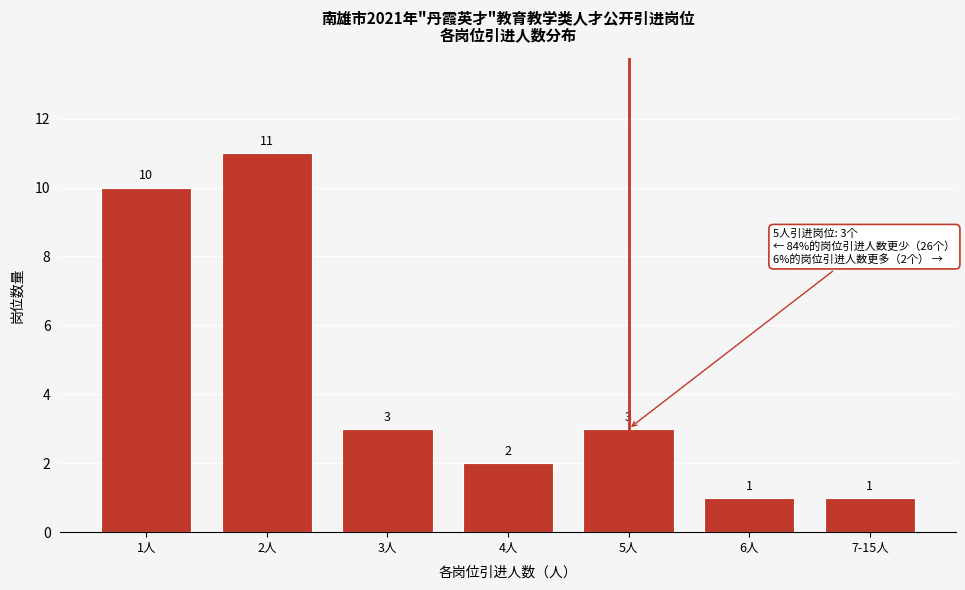

Reading left to right, extract all data points from this chart.

1人=10	2人=11	3人=3	4人=2	5人=3	6人=1	7-15人=1